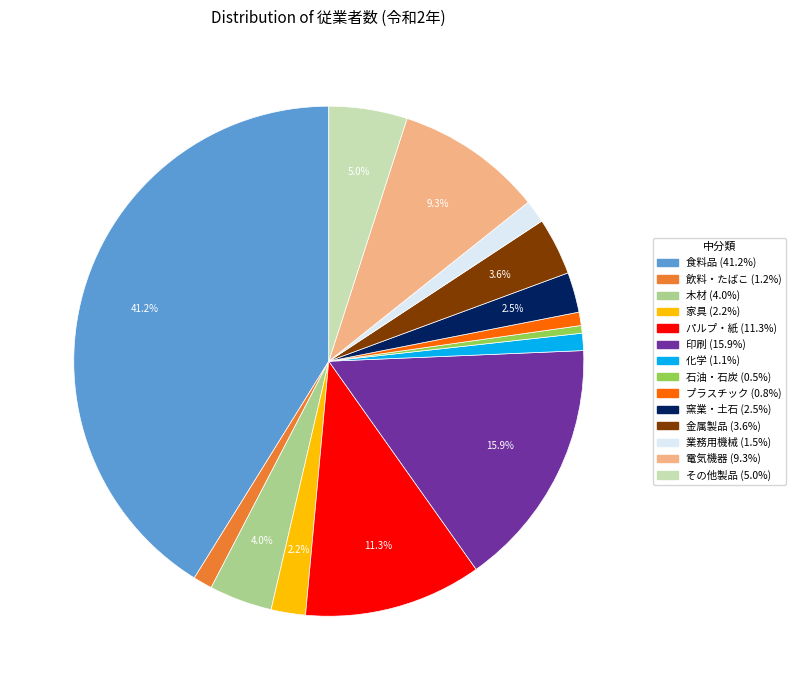

What is the largest slice in the pie chart?

食料品